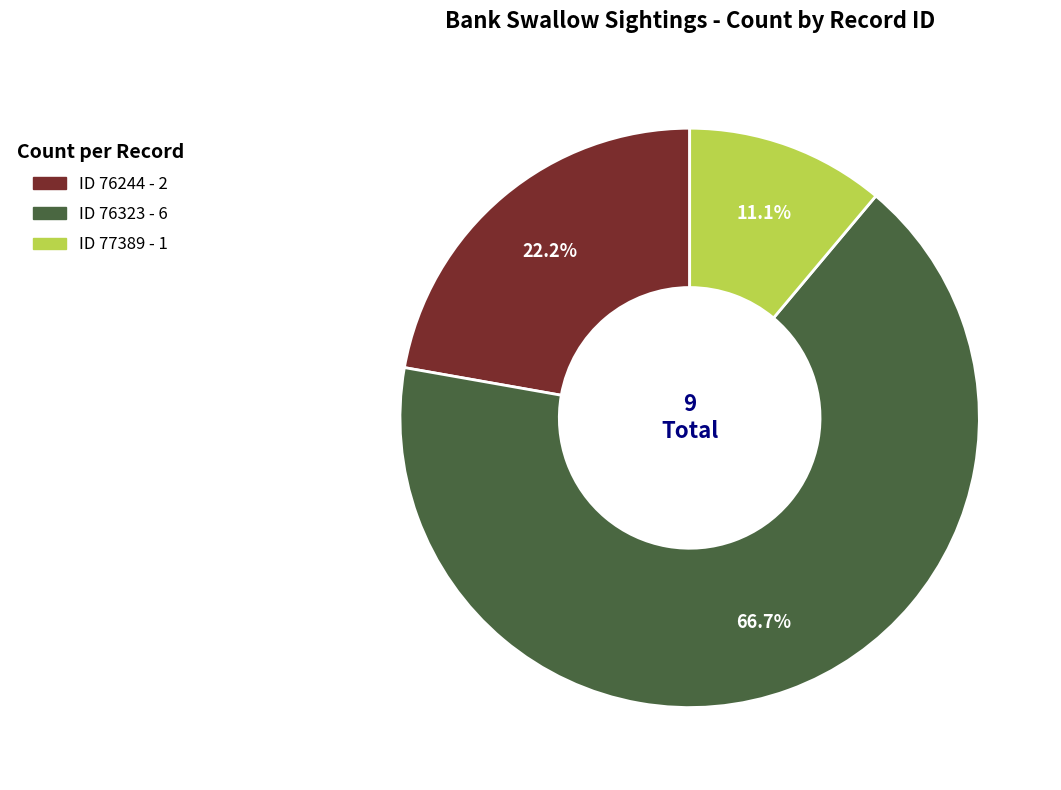

Is there any slice that represents more than half of the pie?

Yes